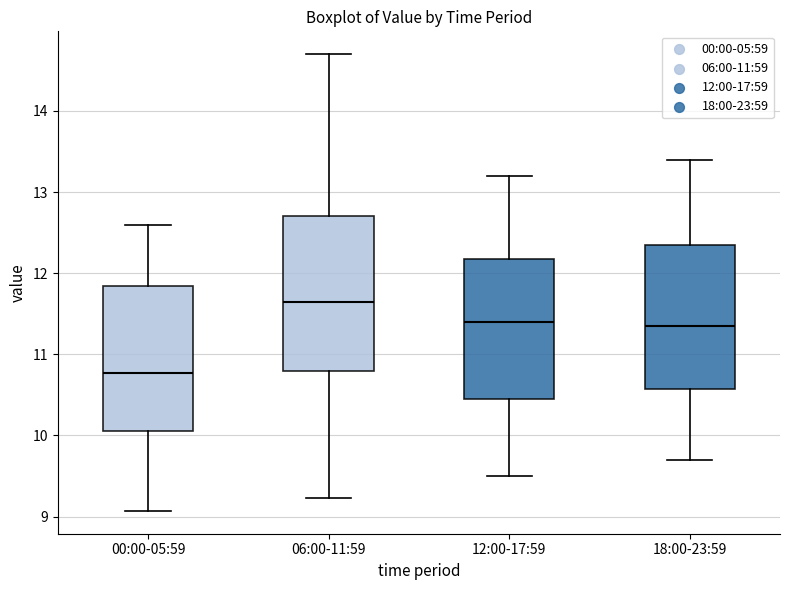

Reading left to right, transcribe this box plot: for each box, give where its median line is, the range the box spans, and where its two whiskers end, as read against the y-axis. The values are not printed on the chart, so give them approximately, as read against the axis.

00:00-05:59: median 10.8, box 10.1 to 11.8, whiskers 9.1 to 12.6
06:00-11:59: median 11.7, box 10.8 to 12.7, whiskers 9.2 to 14.7
12:00-17:59: median 11.4, box 10.5 to 12.2, whiskers 9.5 to 13.2
18:00-23:59: median 11.4, box 10.6 to 12.4, whiskers 9.7 to 13.4